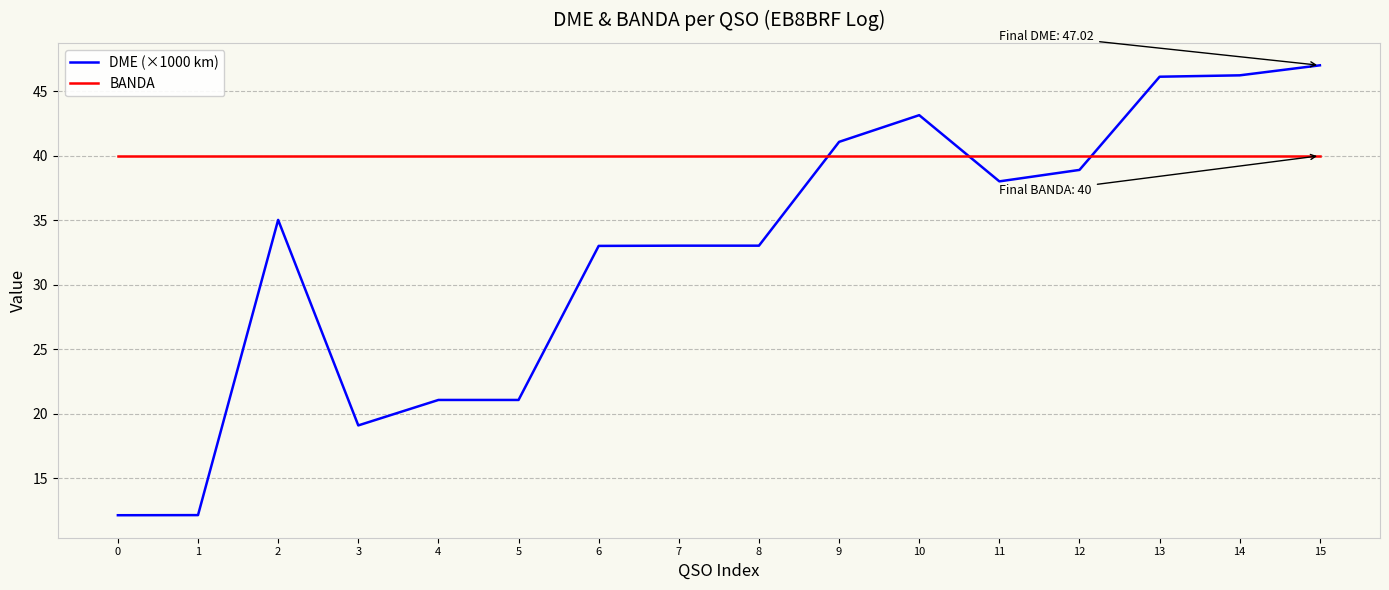

How many times do DME (×1000 km) and BANDA cross each other?

3